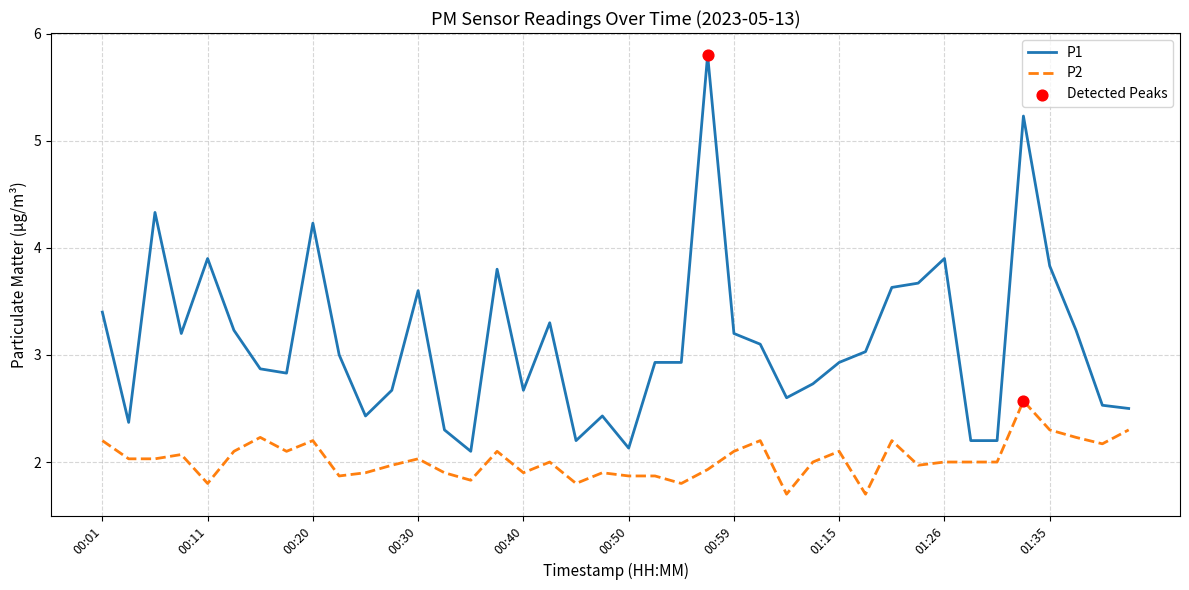

Which series has the largest total across all categories?

P1